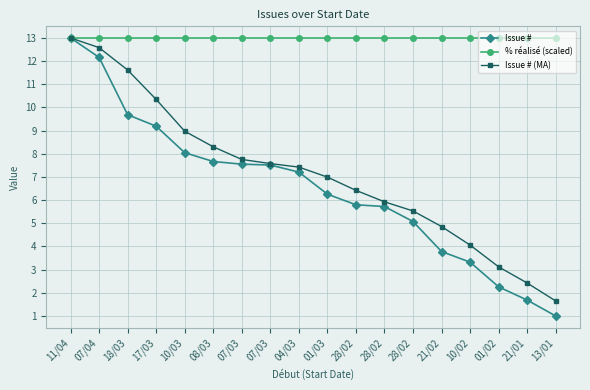

How many values in the Issue # series exceed 7?

9